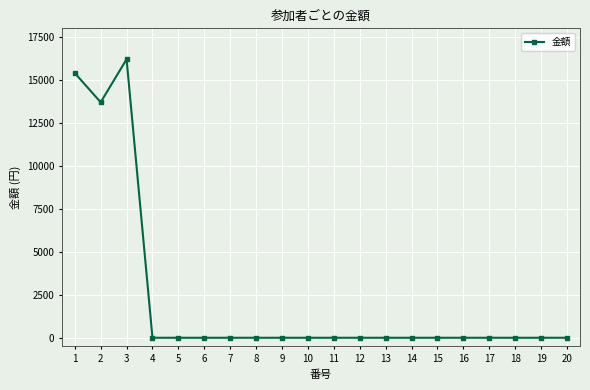

At which category does the data reach its first local valley?

2